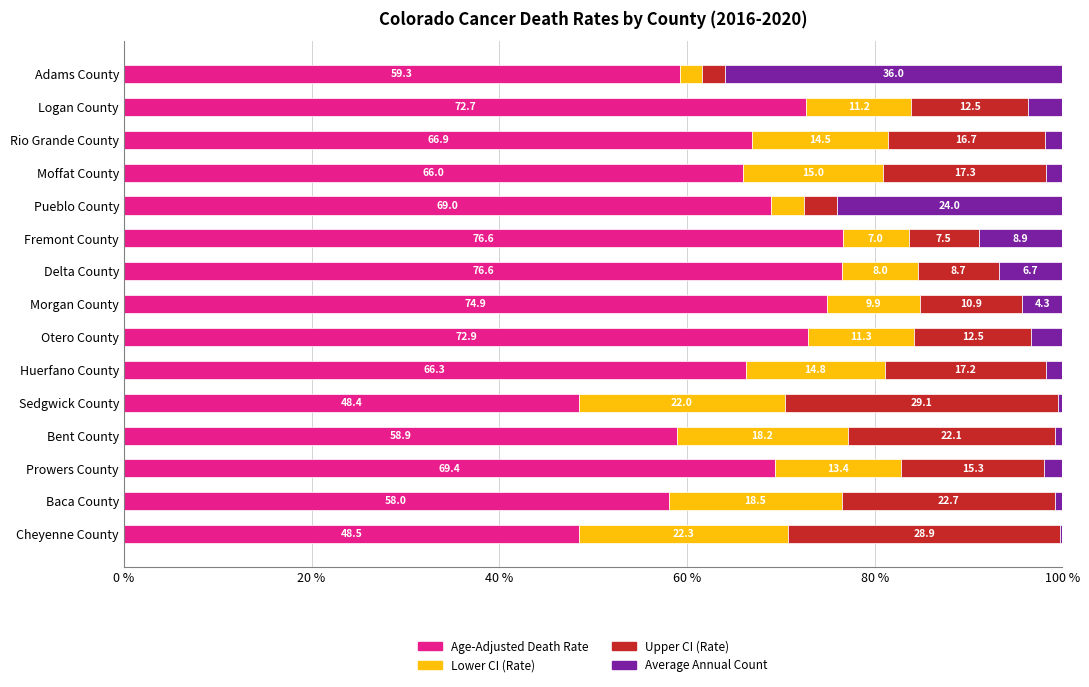

What is the difference between the second highest and minimum values in the Upper CI (Rate) series?

26.5